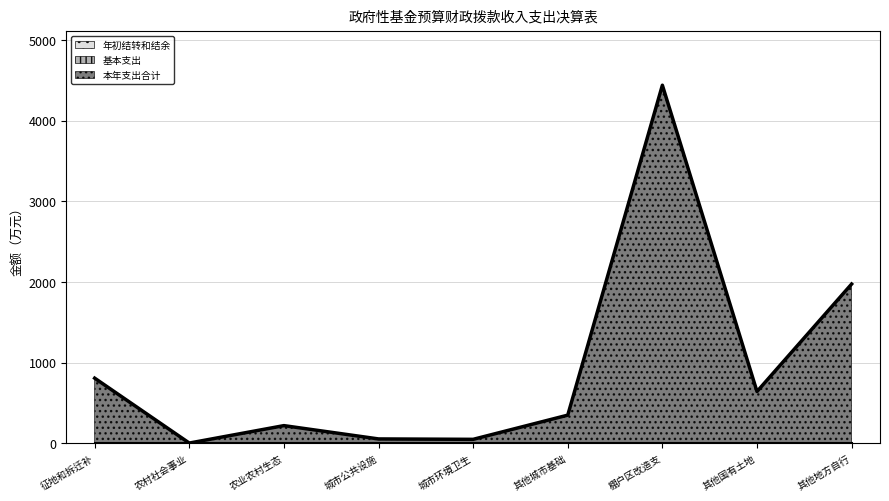

The 基本支出 series shows 0.0 at 城市公共设施. True or false?

True